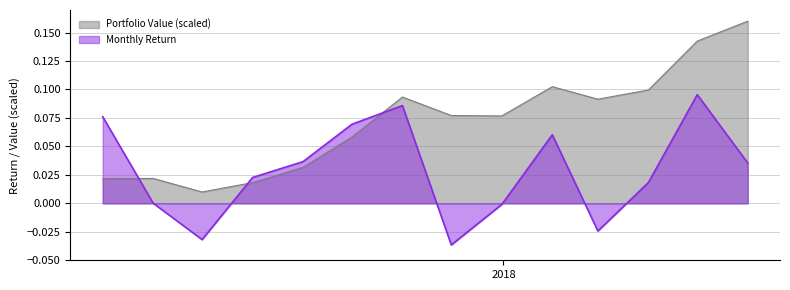

What is the maximum value shown in the chart?

0.2